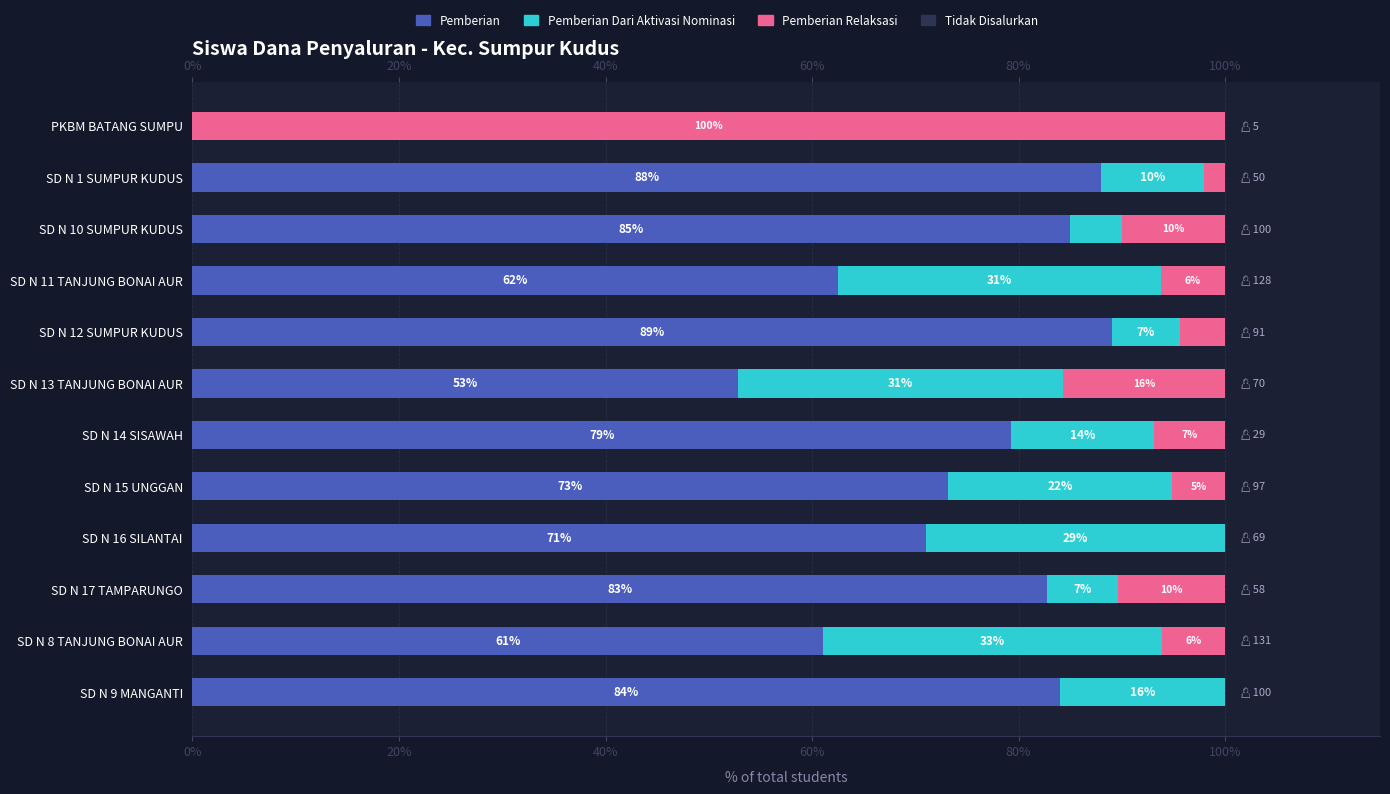

The value of Pemberian at SD N 11 TANJUNG BONAI AUR is 20.0. True or false?

False